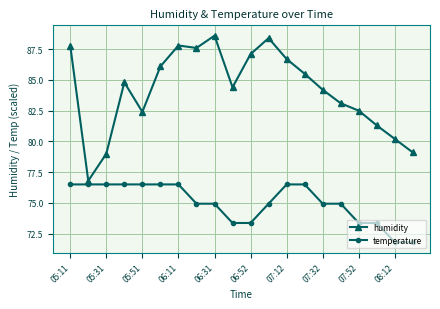

True or false: humidity and temperature cross at least once.

False